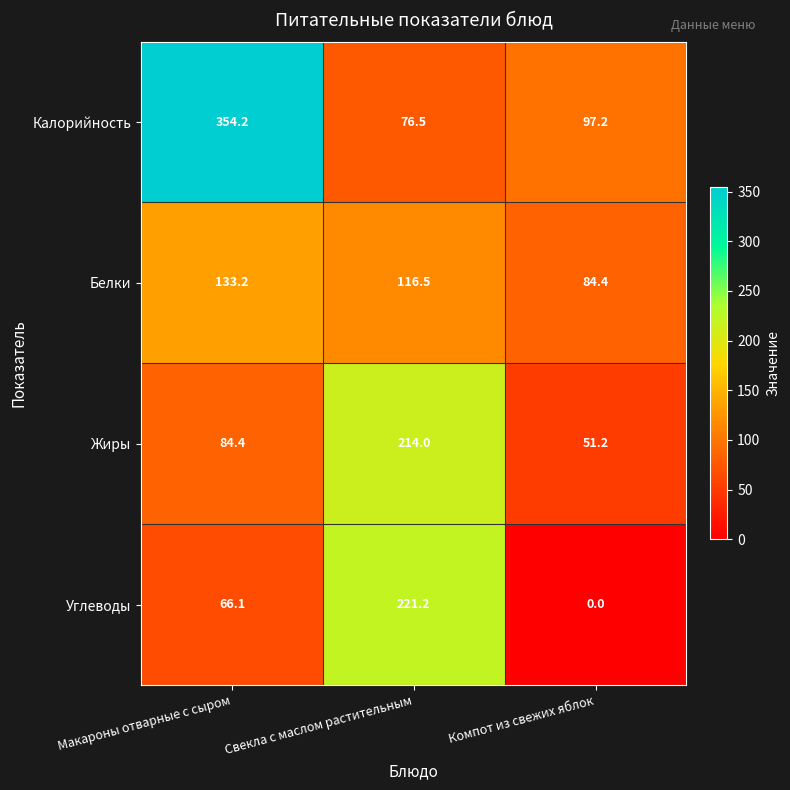

At Компот из свежих яблок, list the series in order from largest to smallest.

Калорийность, Белки, Жиры, Углеводы